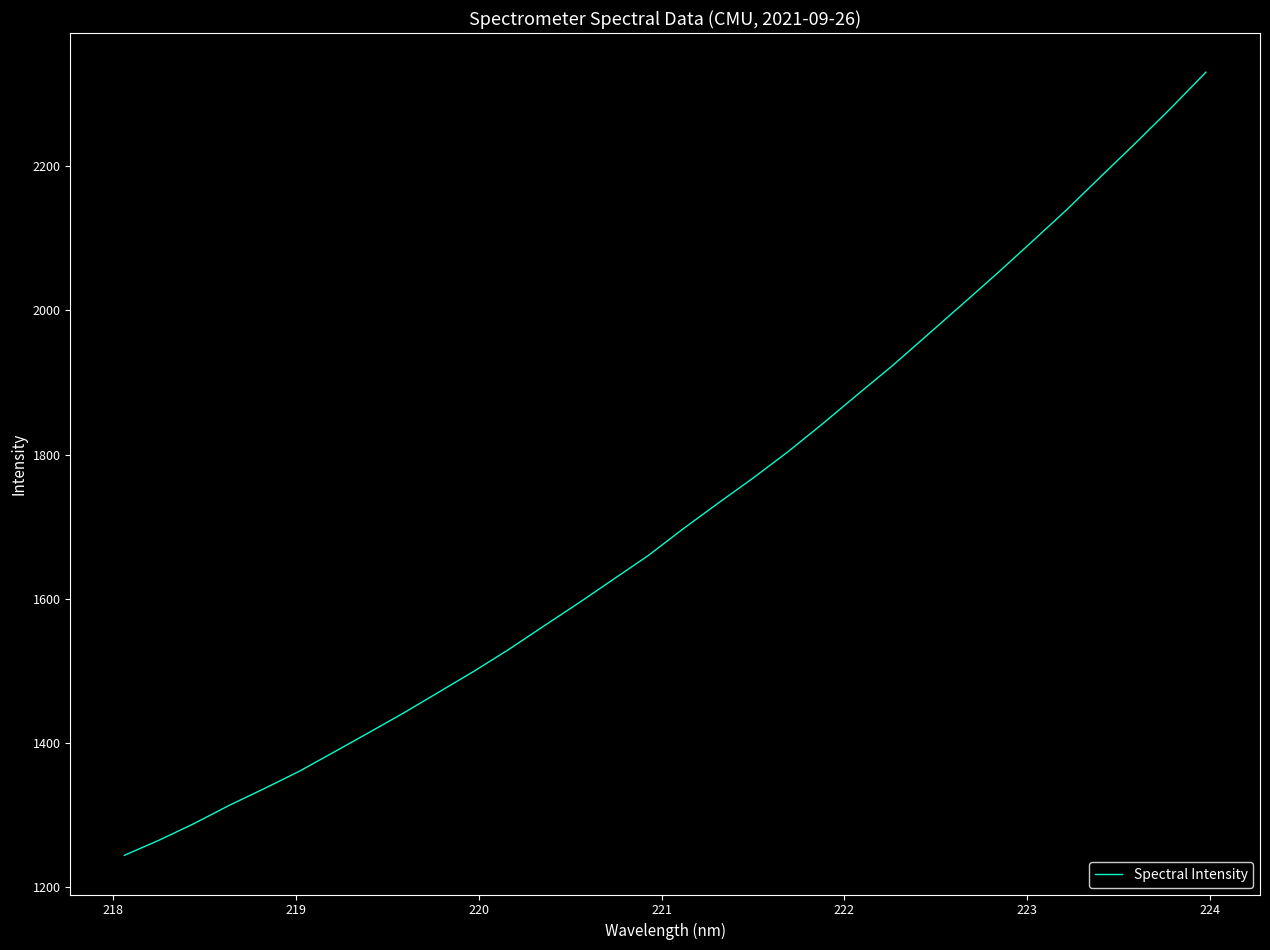

What is the maximum value shown in the chart?

2330.3